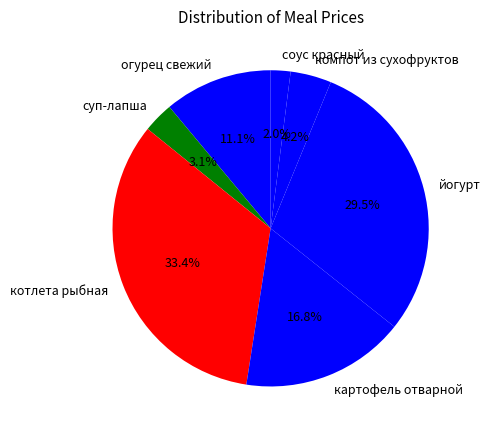

Combined, do компот из сухофруктов and котлета рыбная account for over 50%?

No